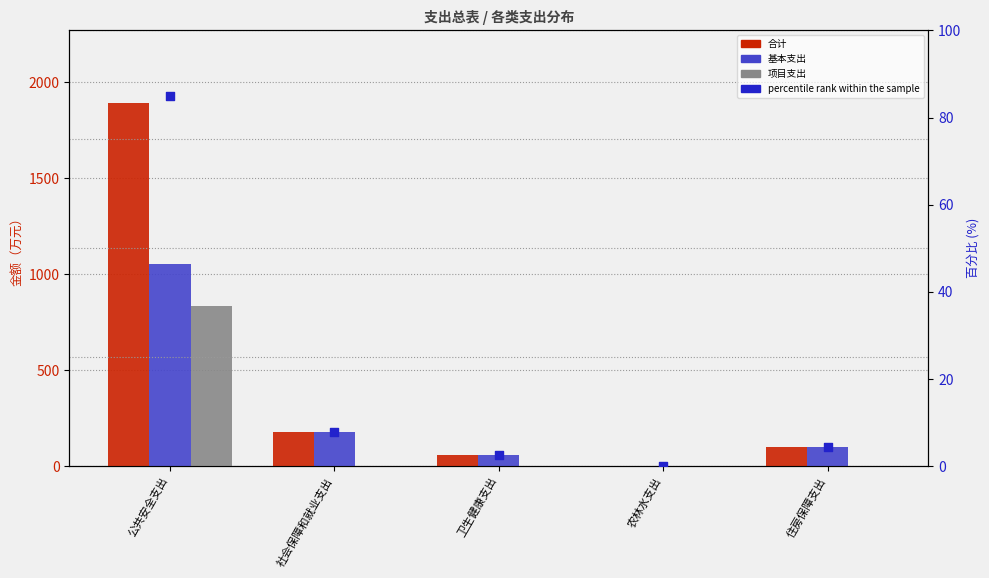

At which category is the sum across all series the highest?

公共安全支出